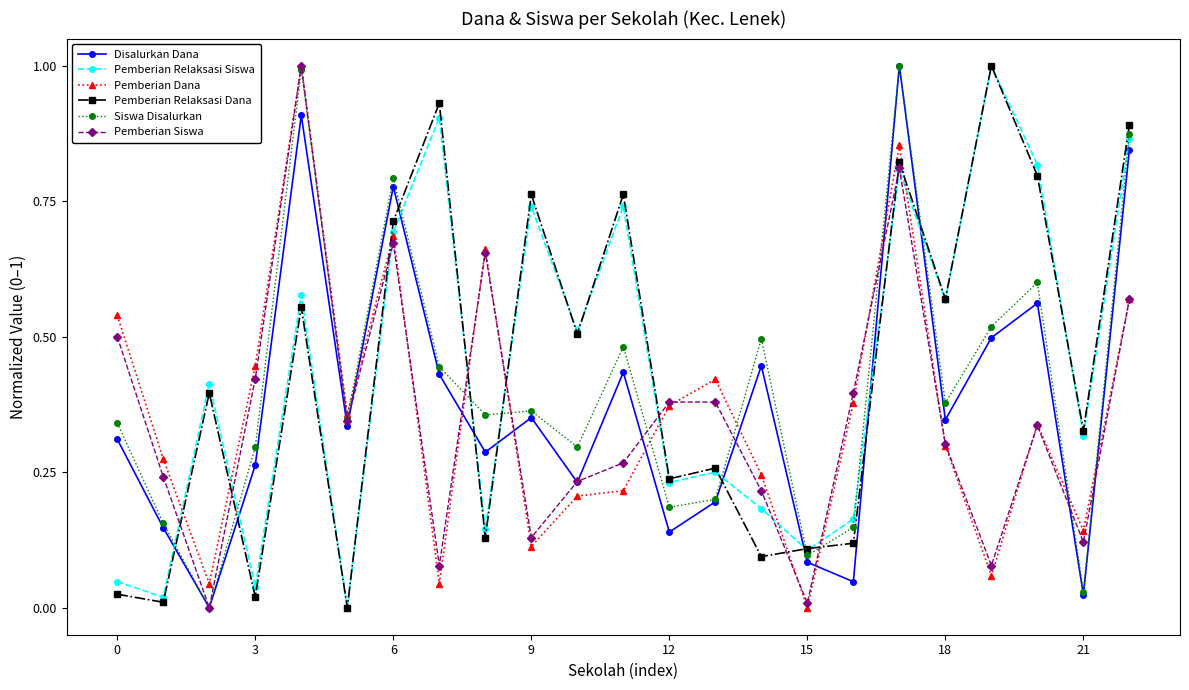

How many series are shown in this chart?

6